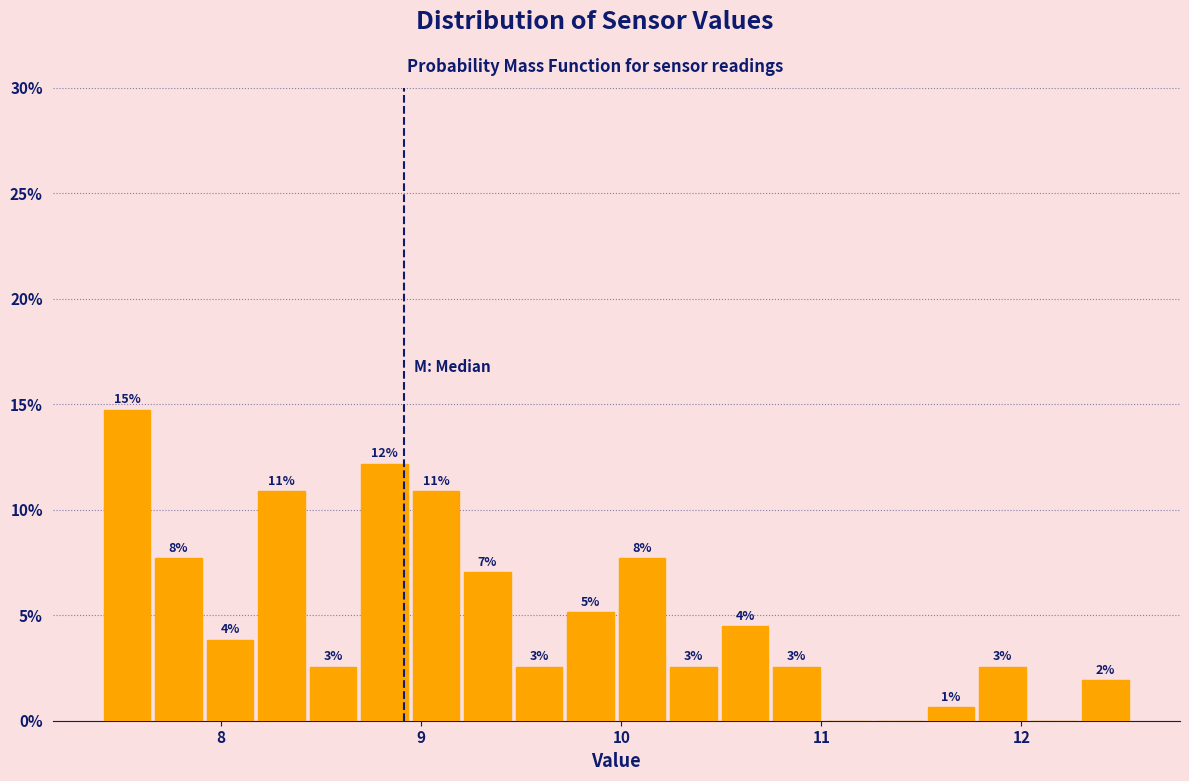

Read against the x-axis, roughly where is the centre of the tallest bar?

7.5